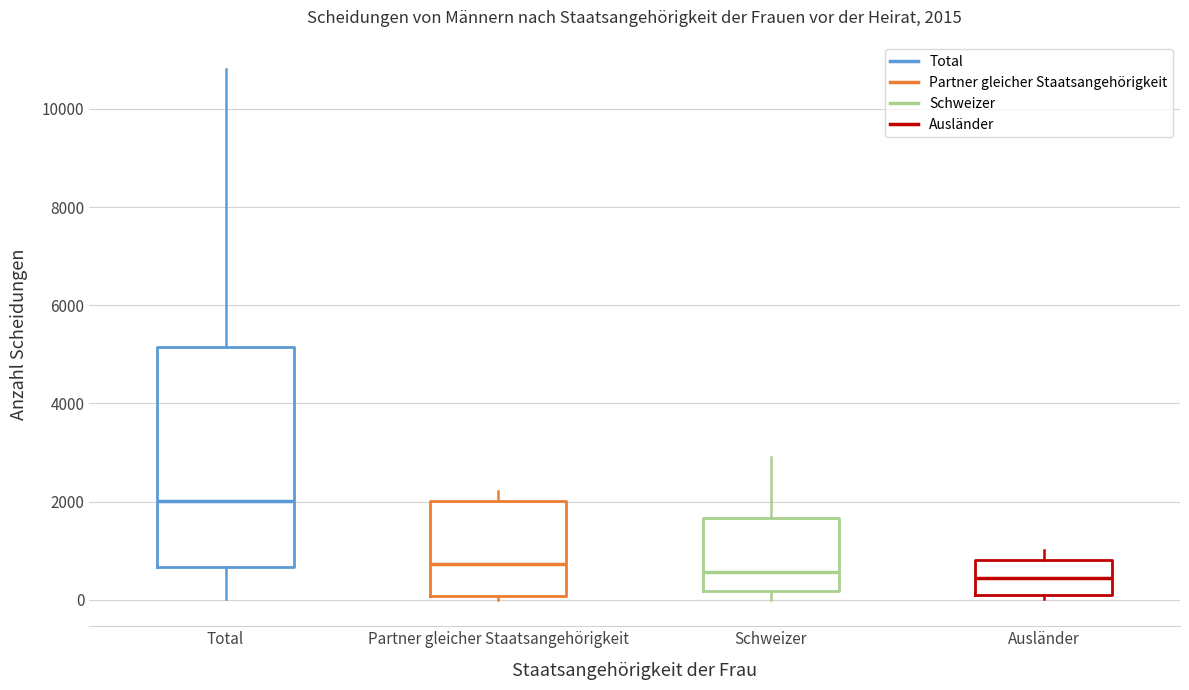

Which box is the tallest, from its lower edge to its upper edge?

Total